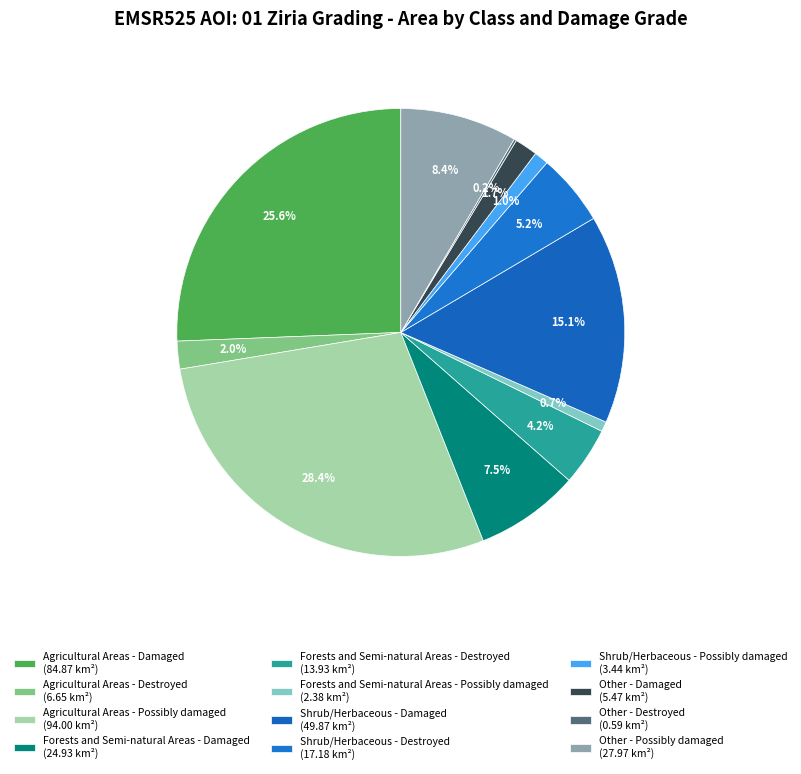

To the nearest percent, what portion does Other - Possibly damaged represent?

8%